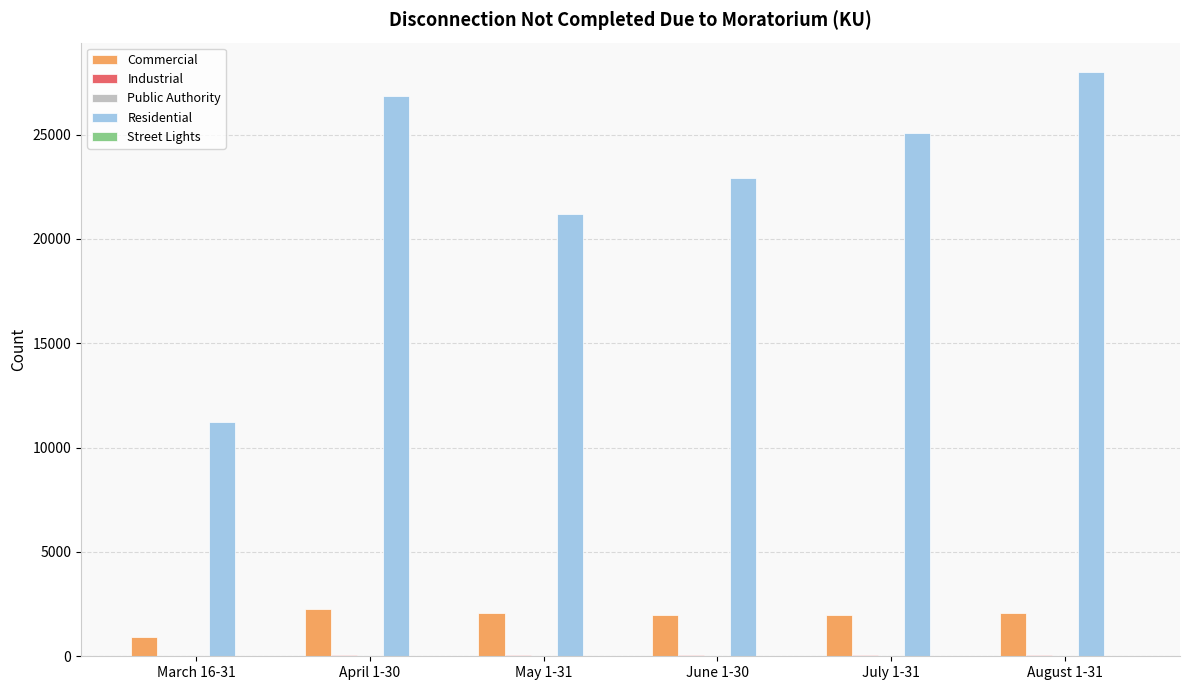

Which series changed the most between May 1-31 and July 1-31?

Residential